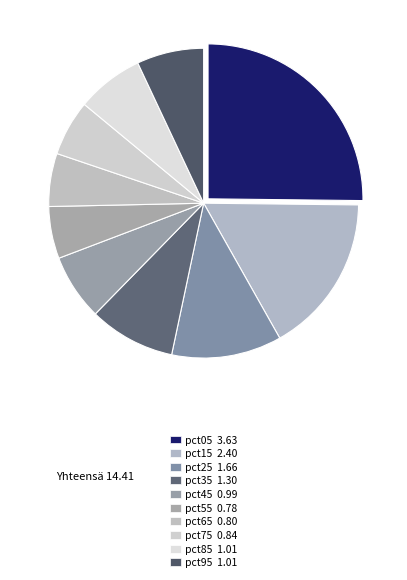

Count the number of slices in the pie.

10